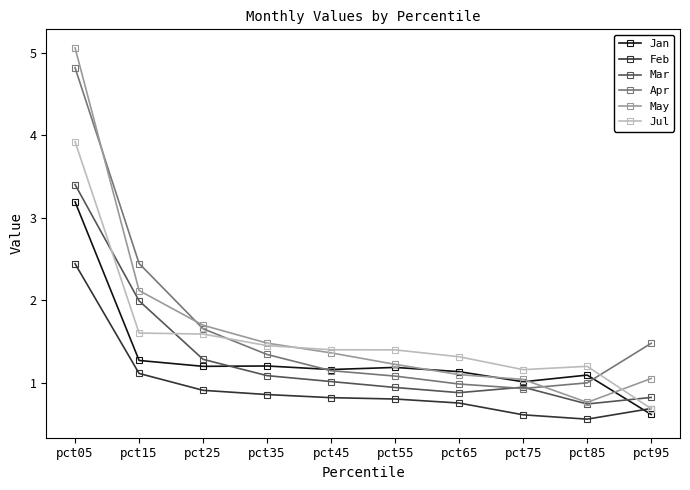

What is the sum of all Mar values?

13.1